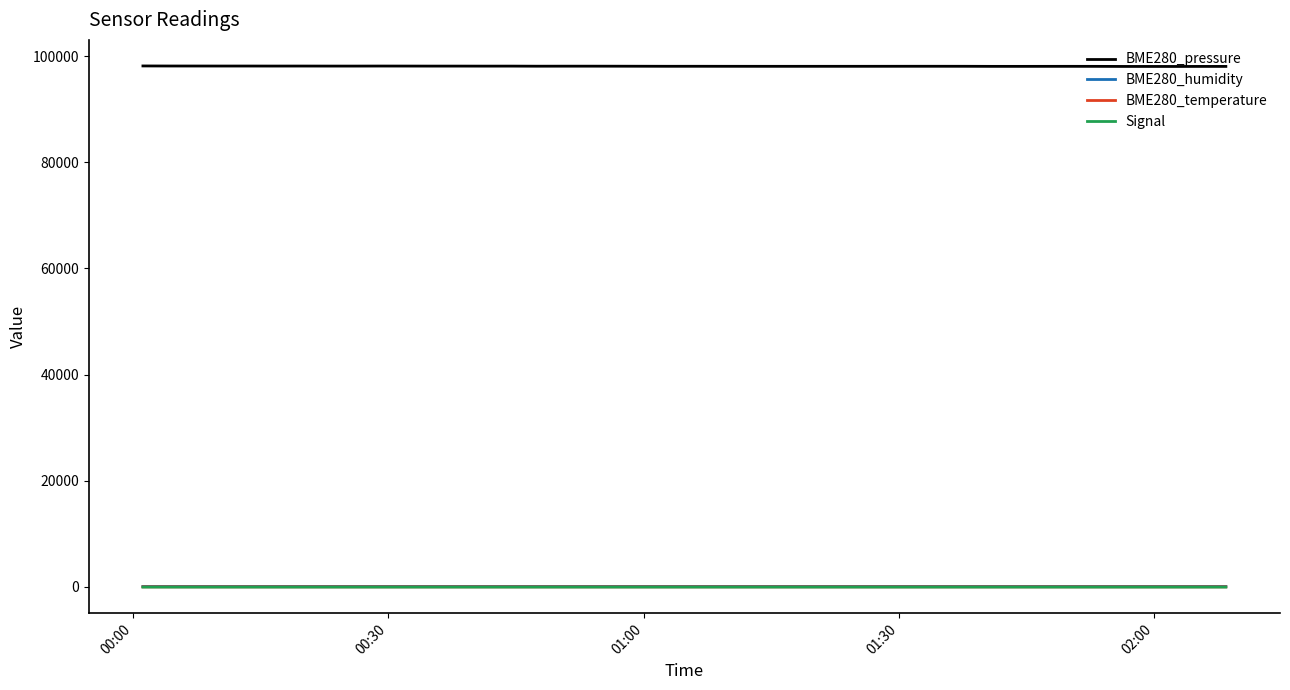

What is the maximum value shown in the chart?

98160.0